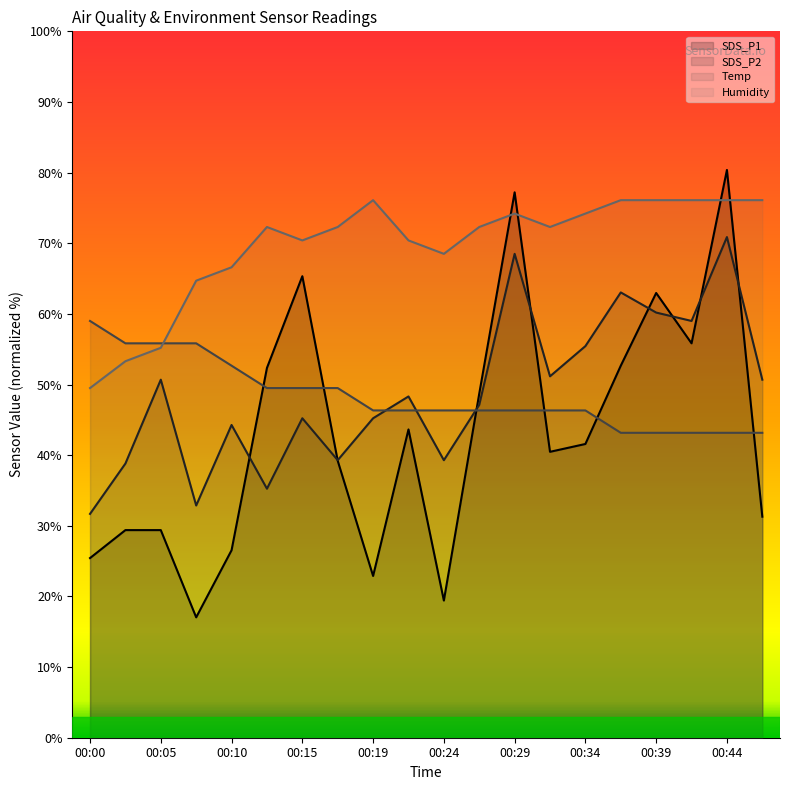

What is the average value of the Humidity series?

69.6